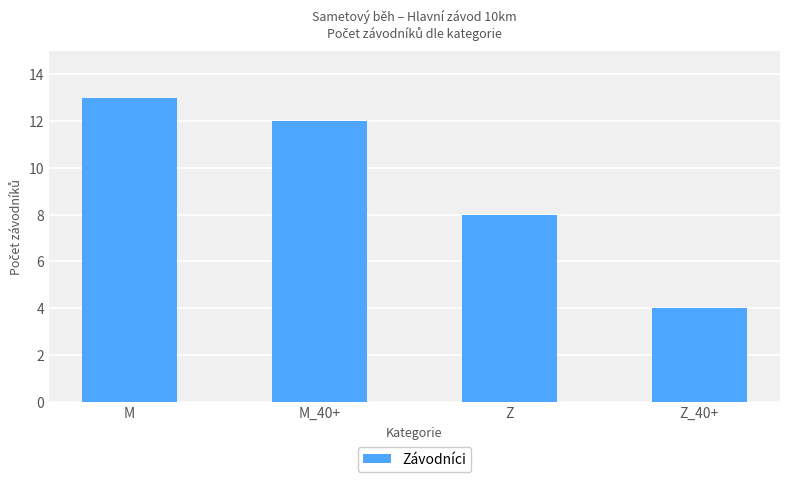

Where is the data nearest to the value 8?

Z